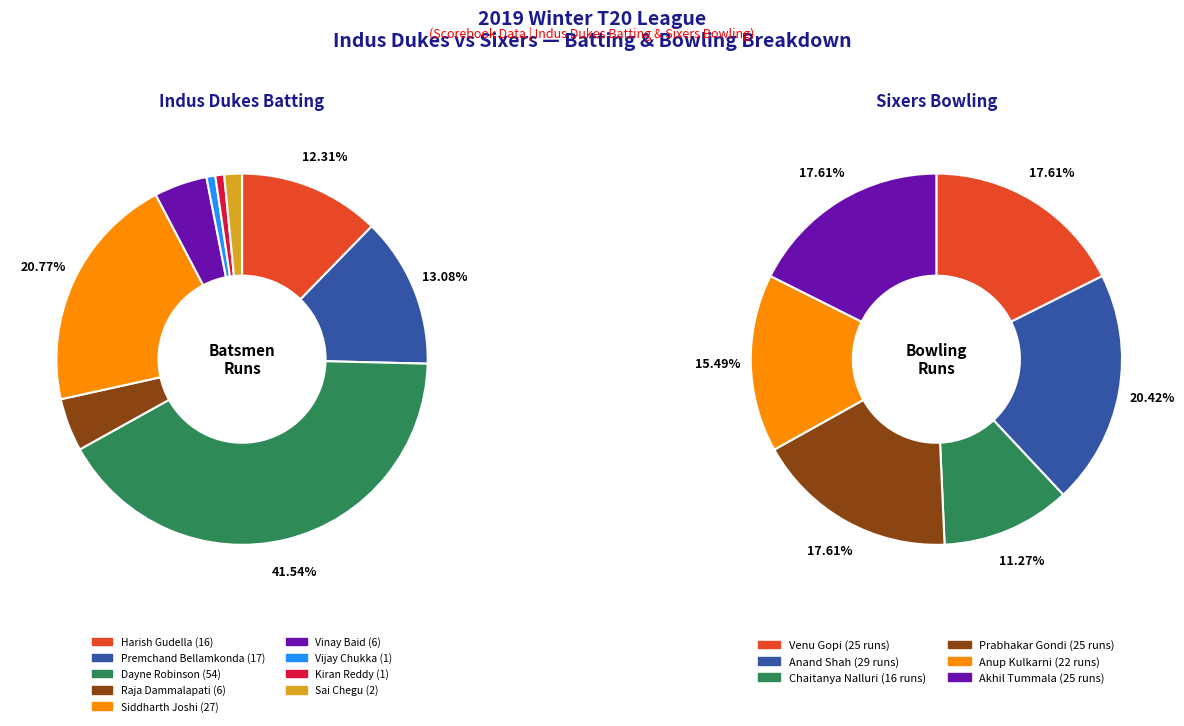

To the nearest percent, what is the combined percentage of Vinay Baid and Vijay Chukka?

5%